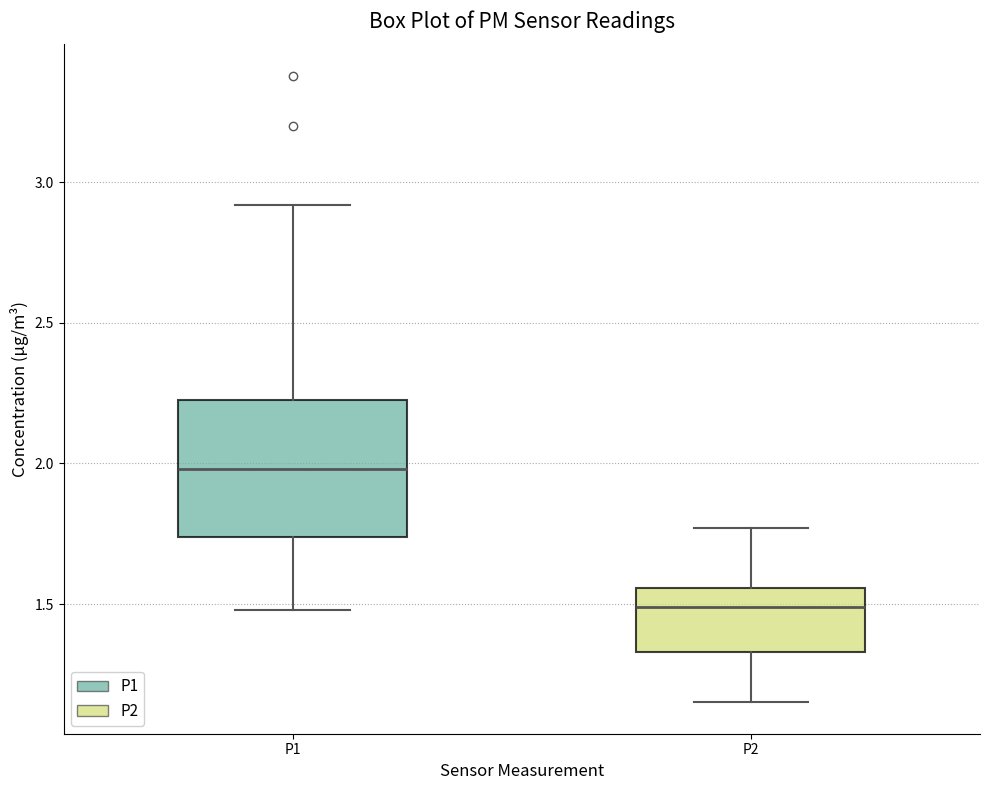

Where is the lower edge of the box for P2 on the y-axis? The values are not printed on the chart, so give them approximately, as read against the axis.

1.35